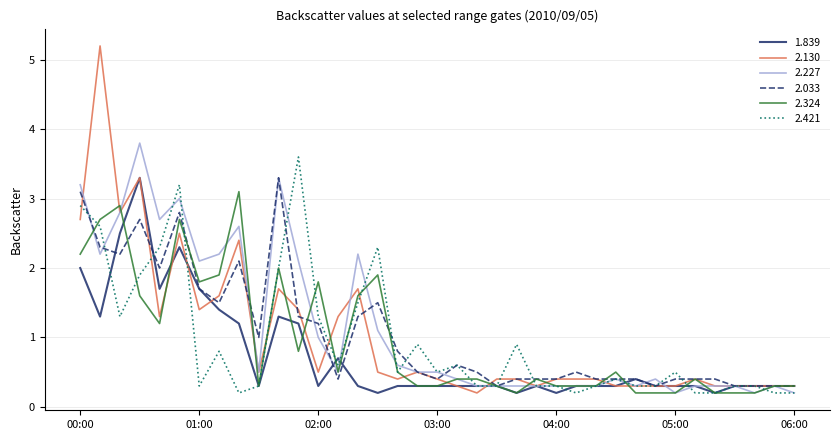

What is the maximum value for 2.324?

3.1